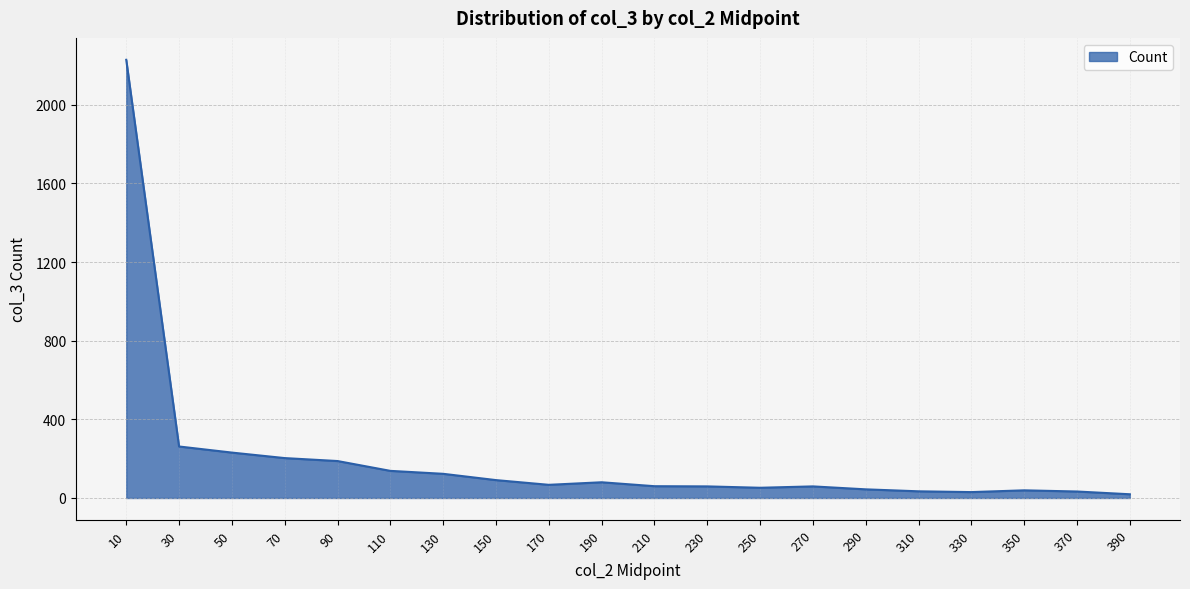

True or false: the data shows 203 at 70.

True